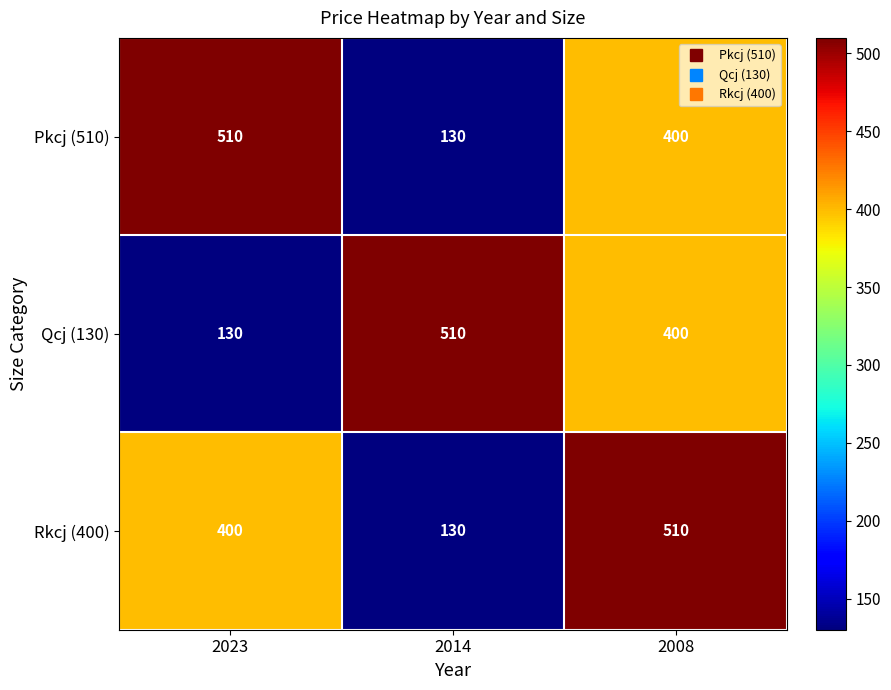

Between 2014 and 2008, which series saw the biggest shift?

Rkcj (400)